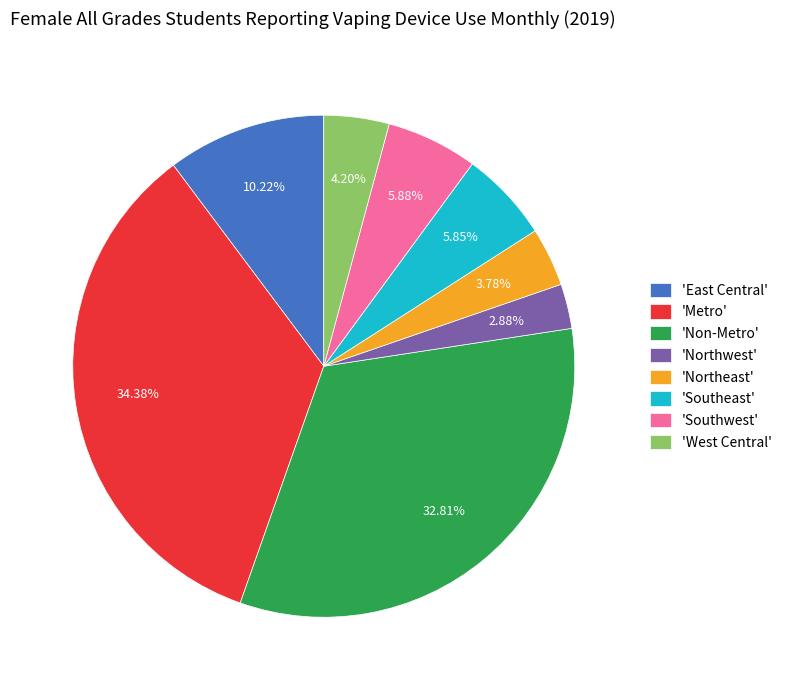

Approximately how many times larger is the value at 'West Central' compared to 'East Central'?

0.4